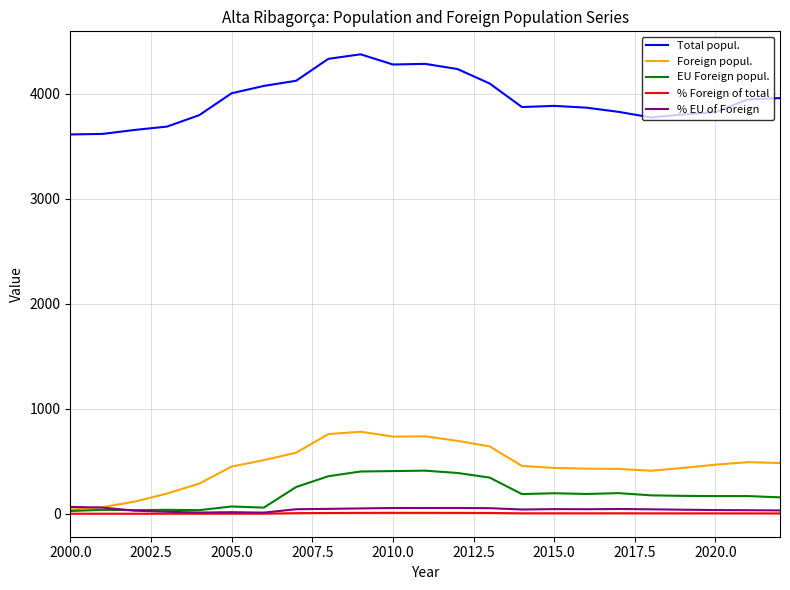

What is the maximum value for EU Foreign popul.?

411.0